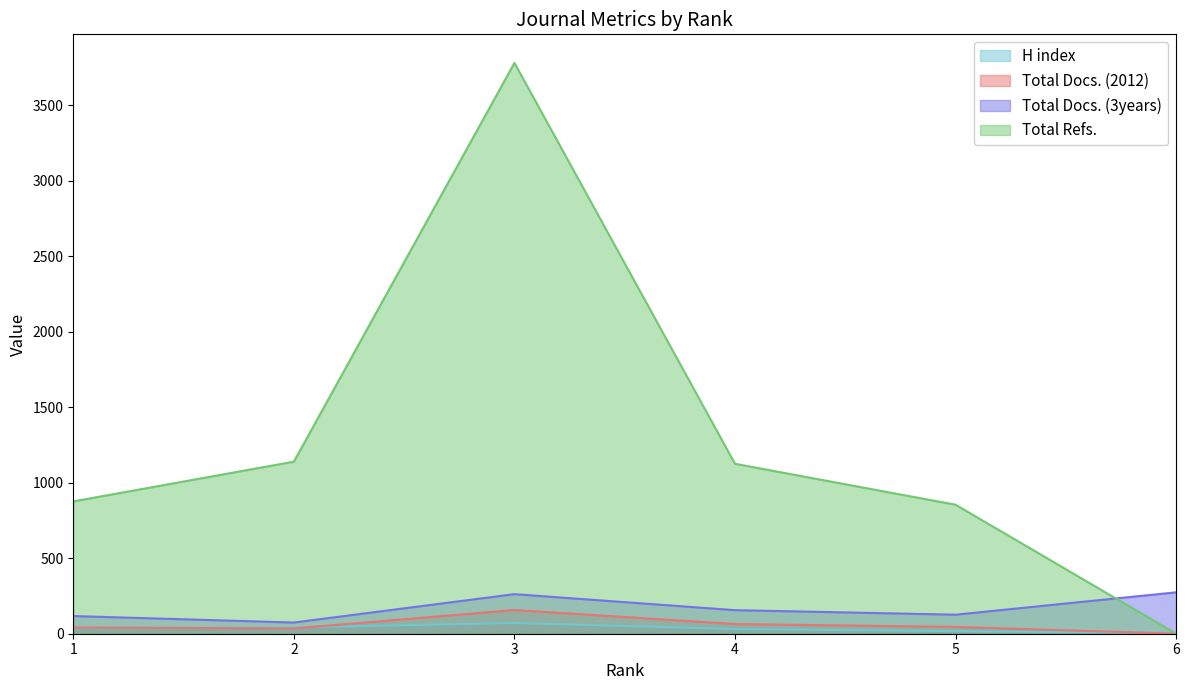

What is the minimum value for H index?

5